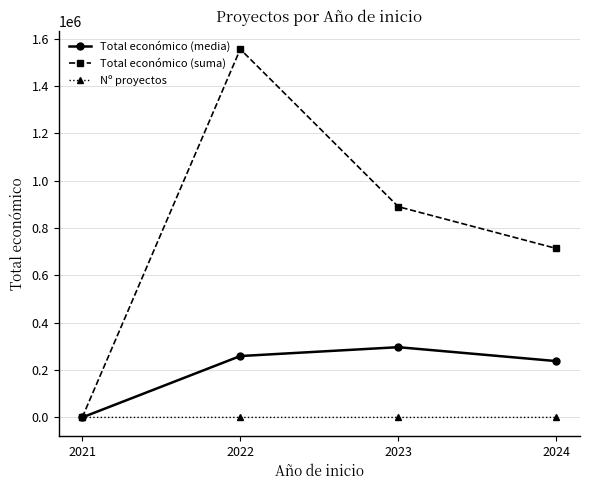

What is the highest value of the Total económico (suma) series?

1555580.0